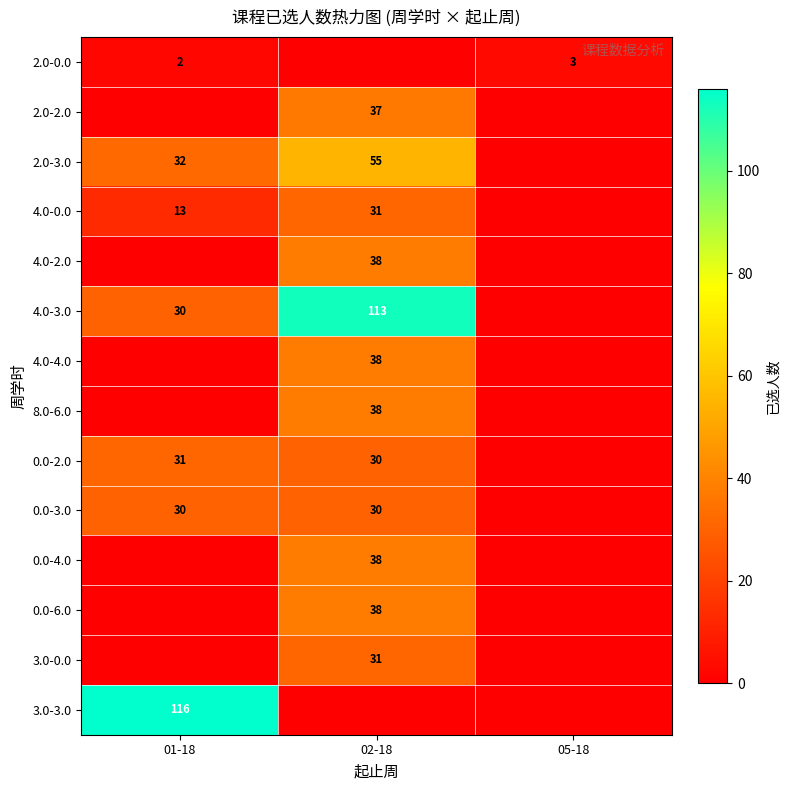

Is it true that 0.0-3.0 equals 39 at 02-18?

False